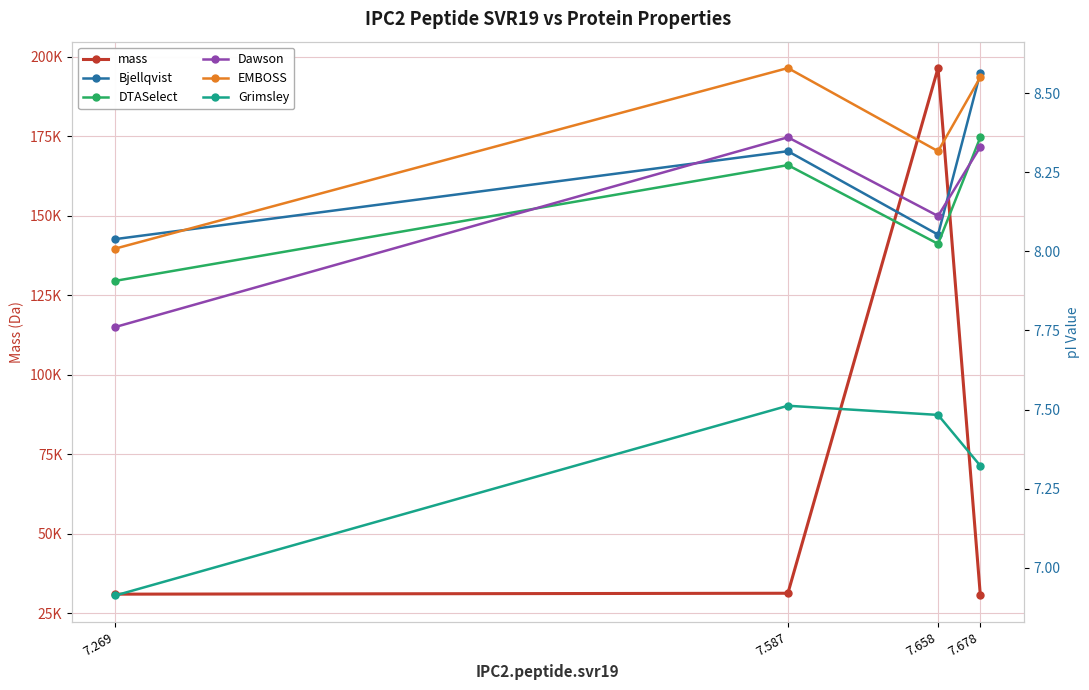

Rank the series at 7.658 from highest to lowest value.

mass, EMBOSS, Dawson, Bjellqvist, DTASelect, Grimsley